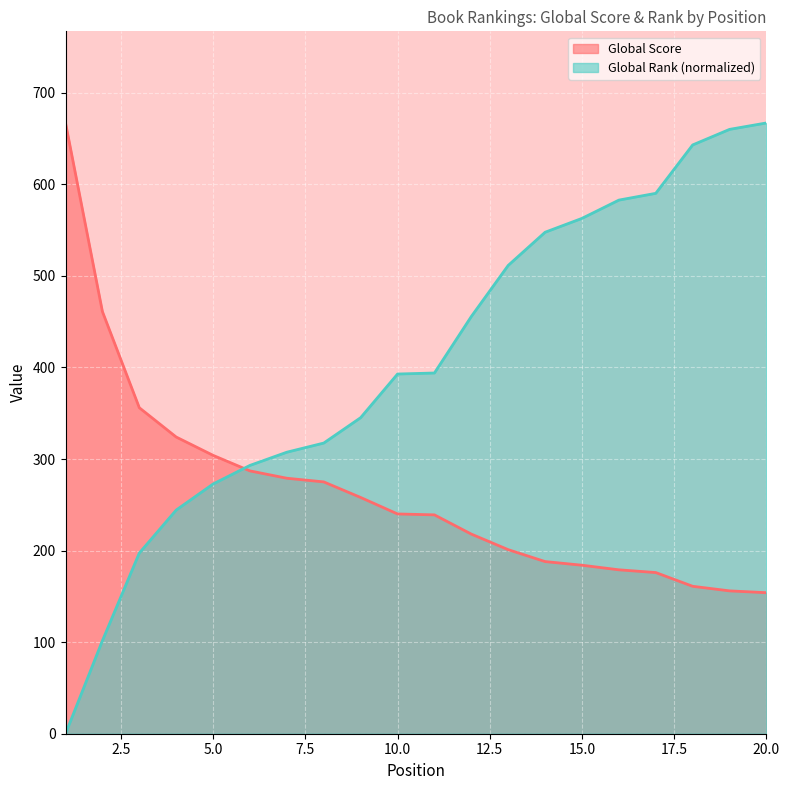

Which series changed the most between 1 and 3?

Global Score